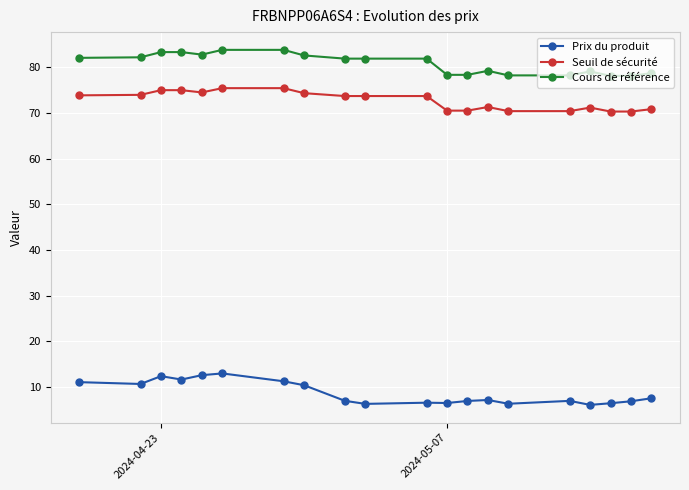

What is the average value of the Prix du produit series?

8.7